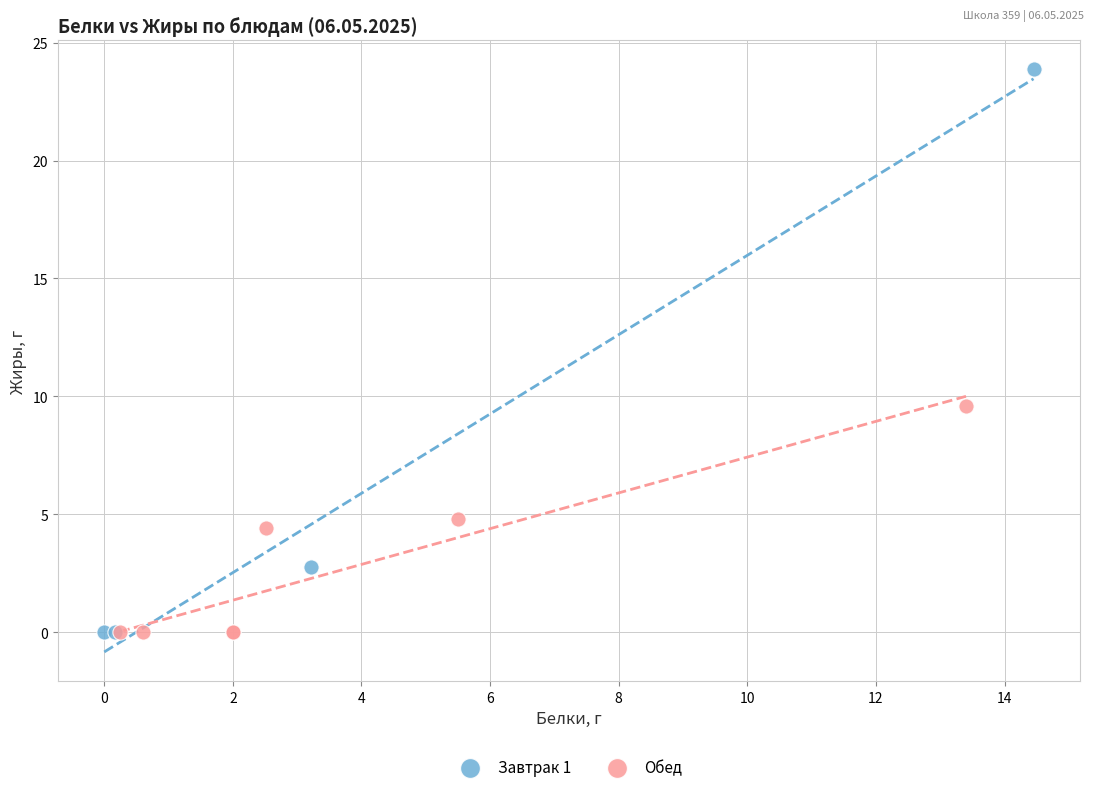

Which series contains the highest Y value?

Завтрак 1